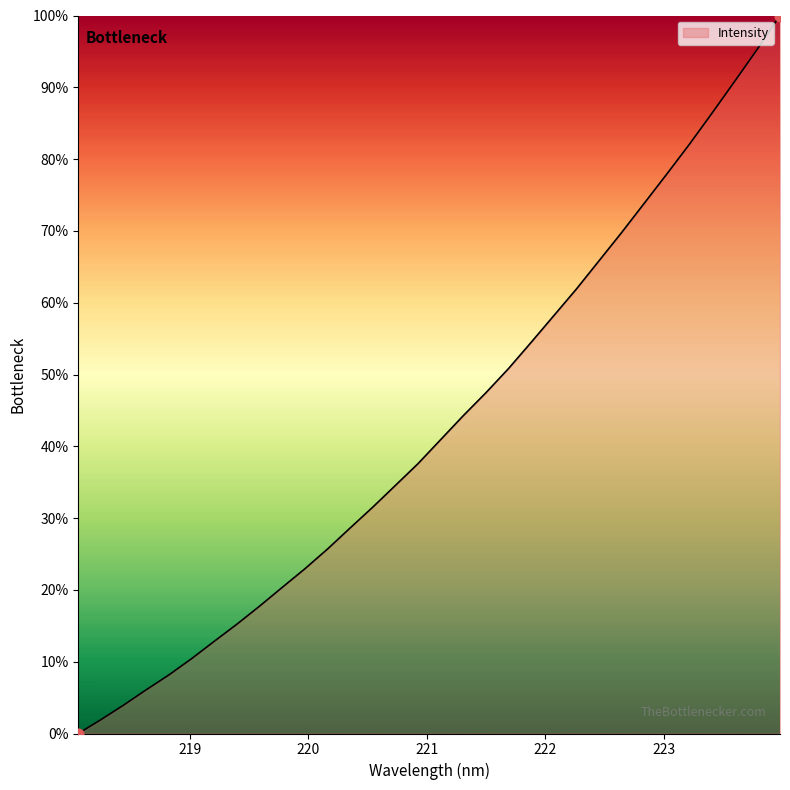

What is the difference between the maximum and minimum values?

100.0